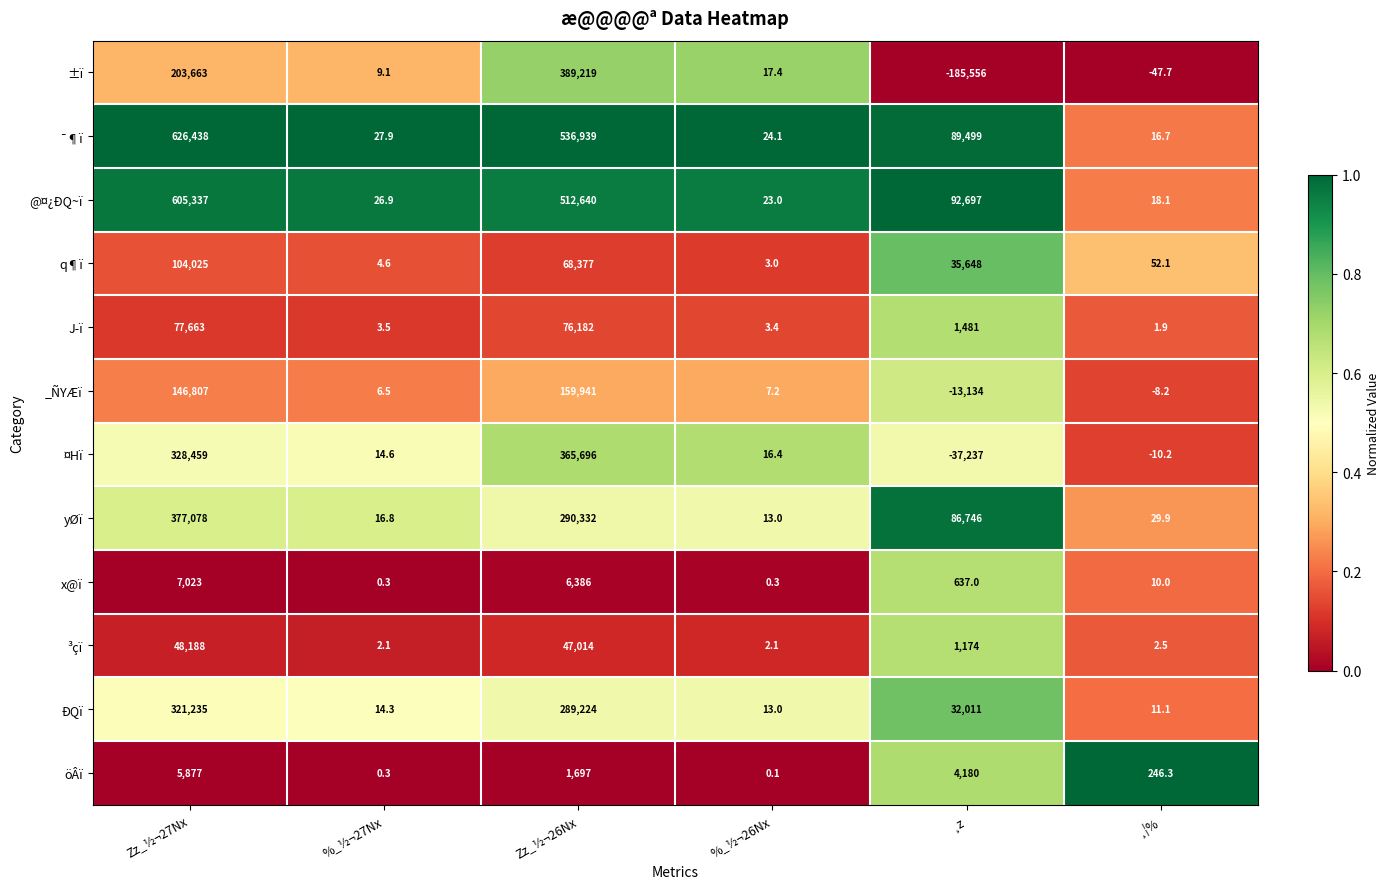

Which series has the largest total across all categories?

¯¶ï